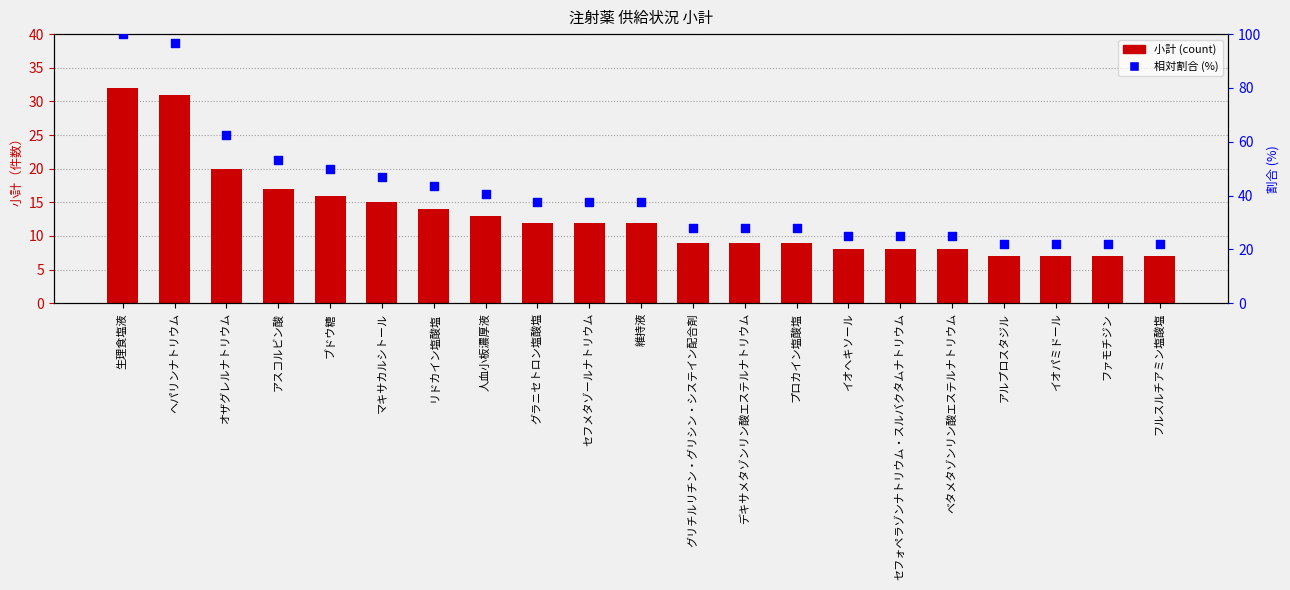

At which category is the sum across all series the highest?

生理食塩液